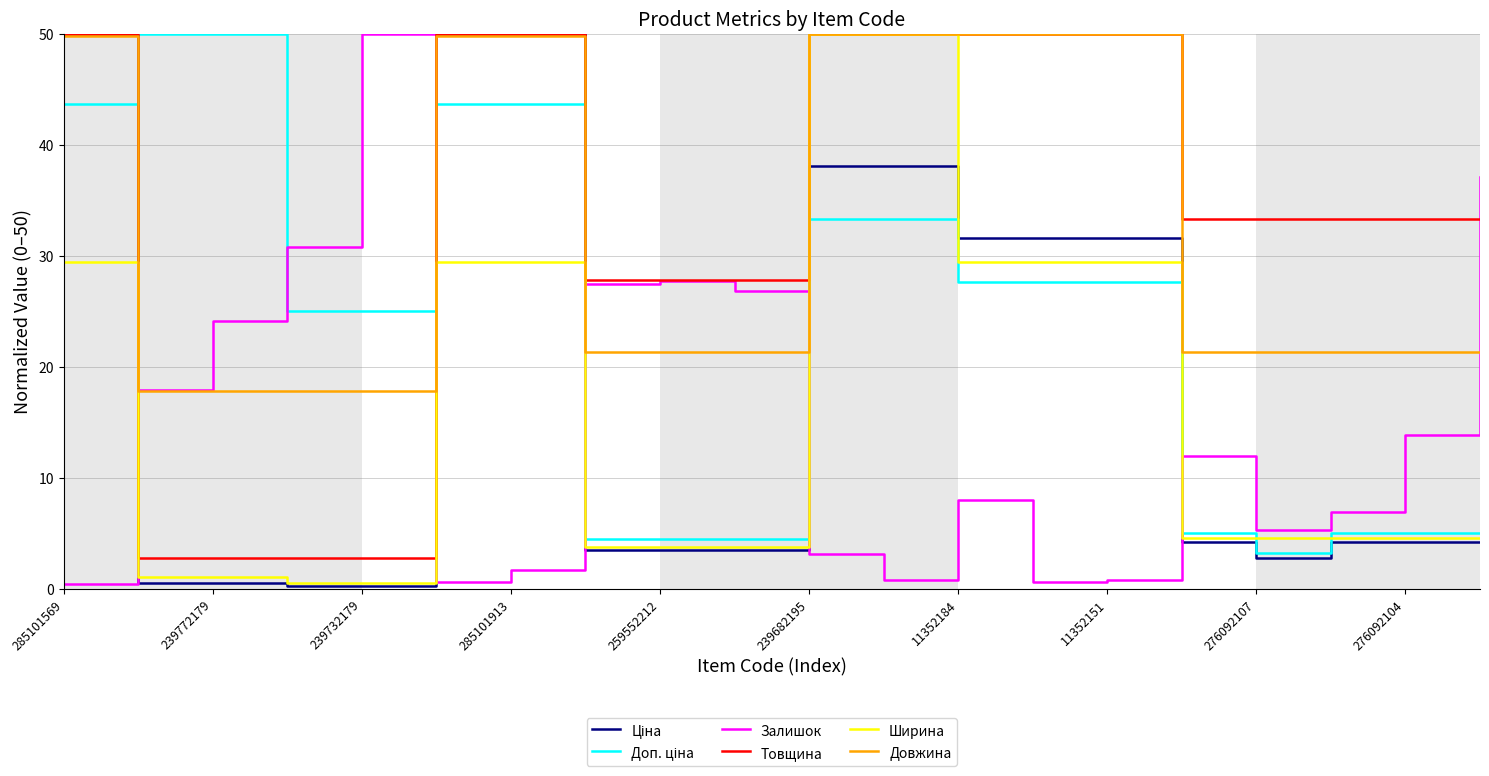

What is the greatest value displayed?

50.0